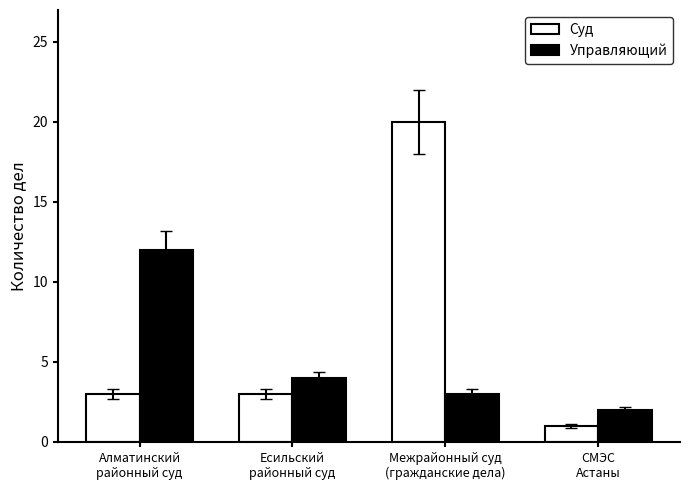

Does the chart contain stacked bars?

No